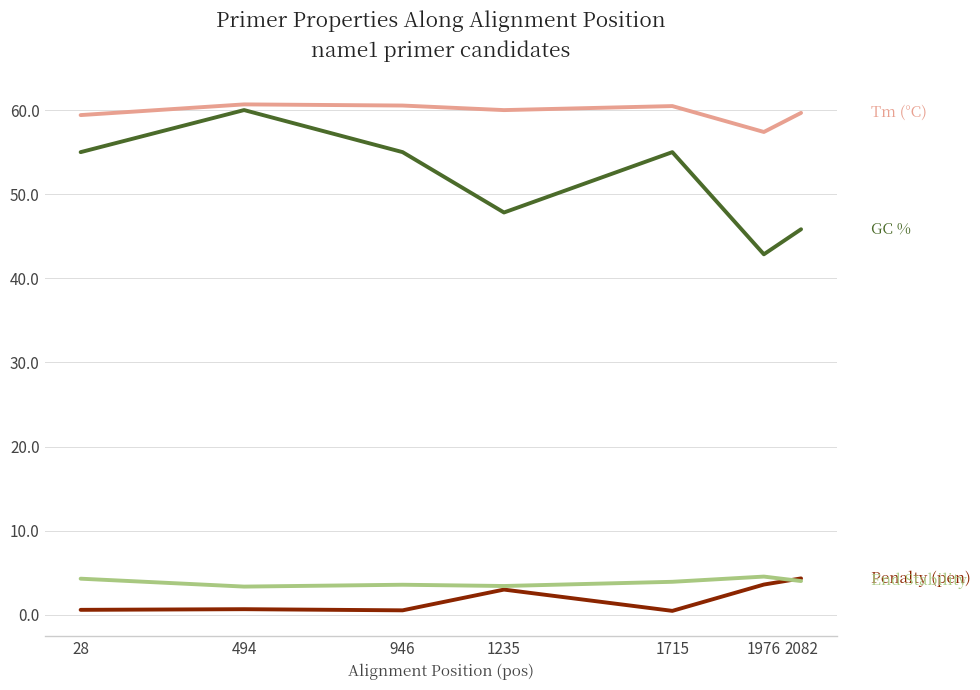

What is the maximum value shown in the chart?

60.7